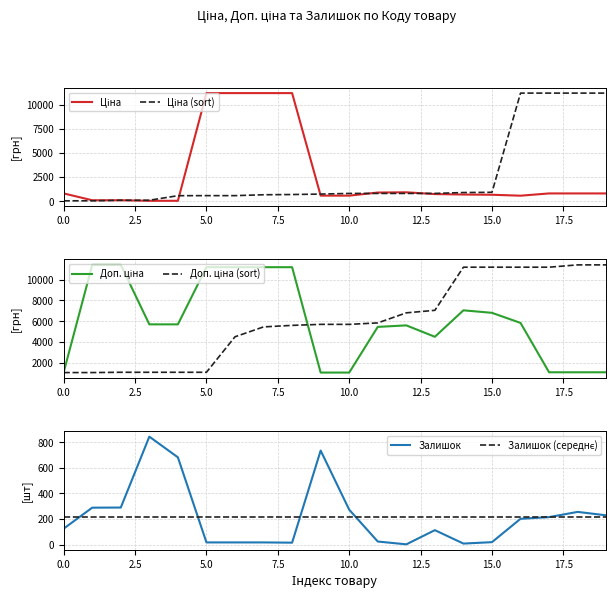

The value of Ціна at 2.5 is 114.1. True or false?

True